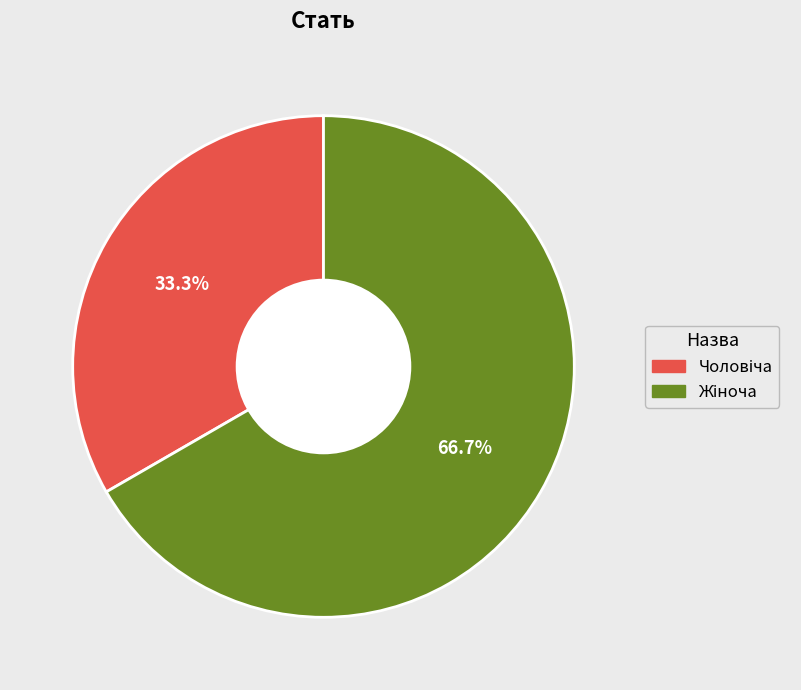

Is there any slice that represents more than half of the pie?

Yes